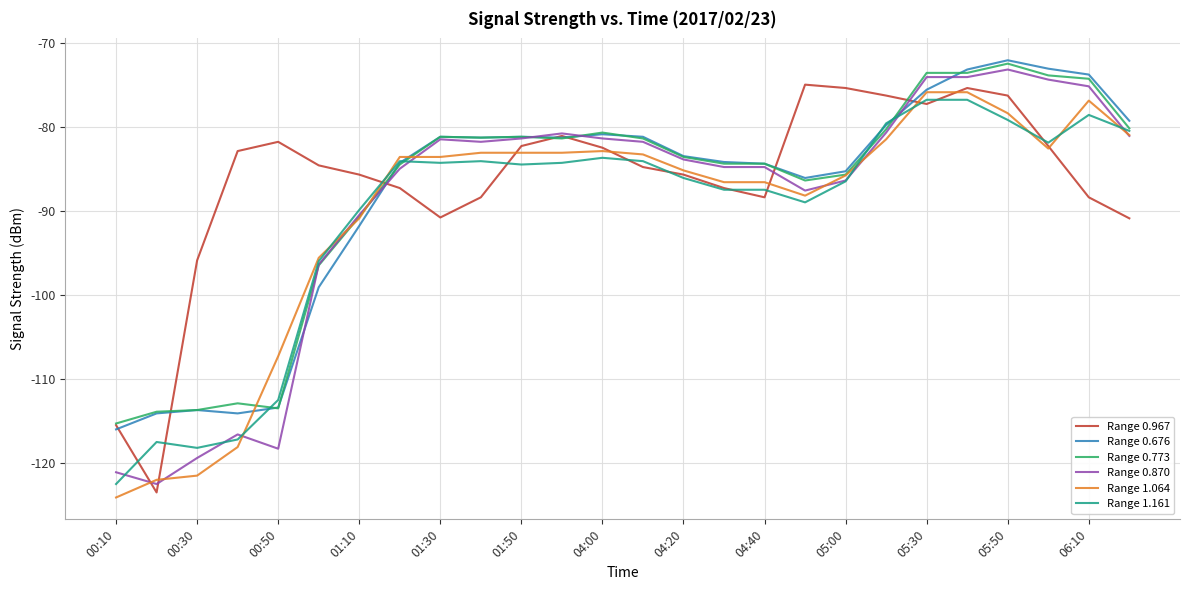

What is the lowest value of the Range 0.773 series?

-115.3